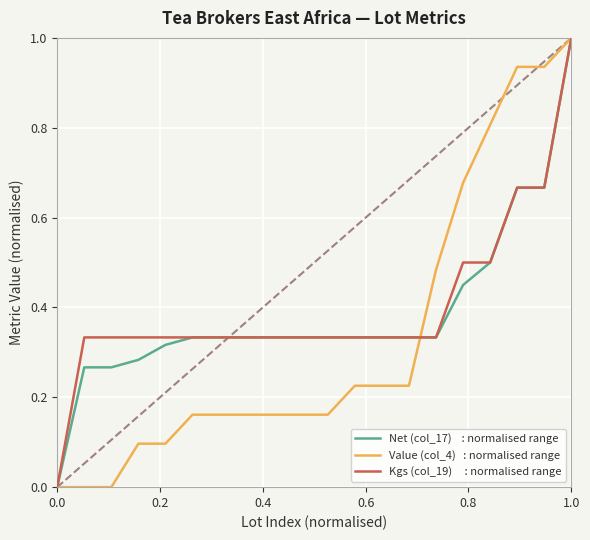

What is the maximum value shown in the chart?

1.0